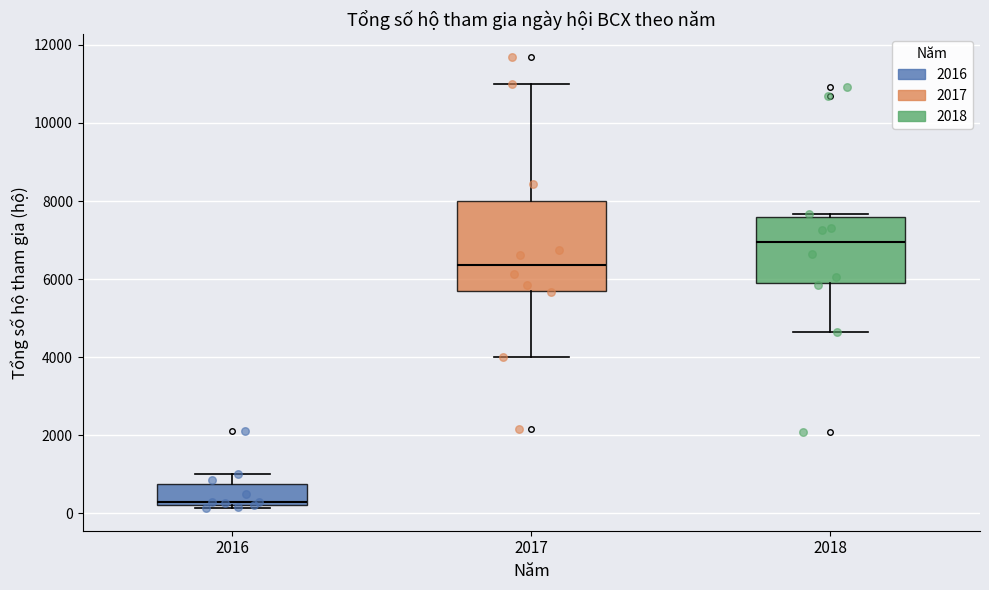

Where does the median line of the box at x = 2018 sit on the y-axis? The values are not printed on the chart, so give them approximately, as read against the axis.

7000